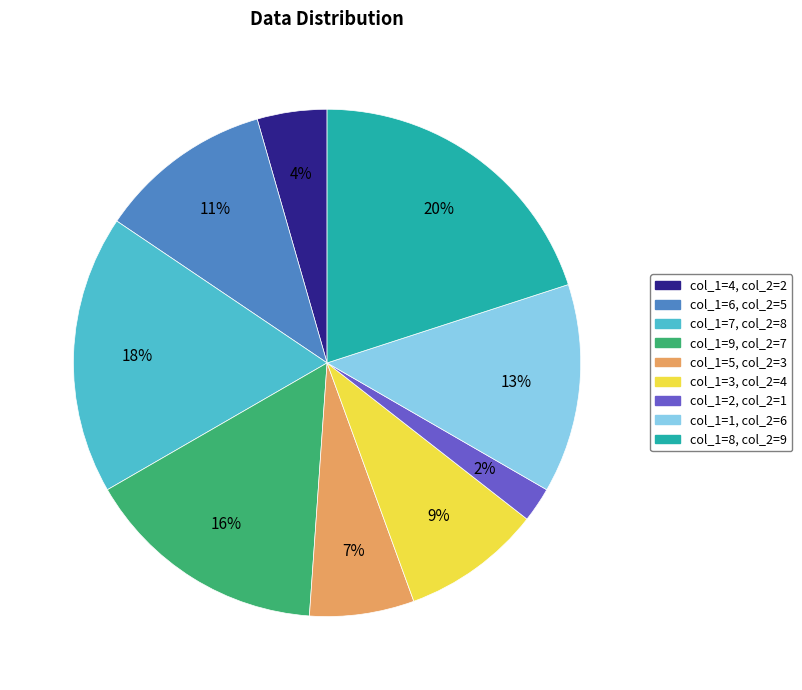

How many segments does this pie chart have?

9